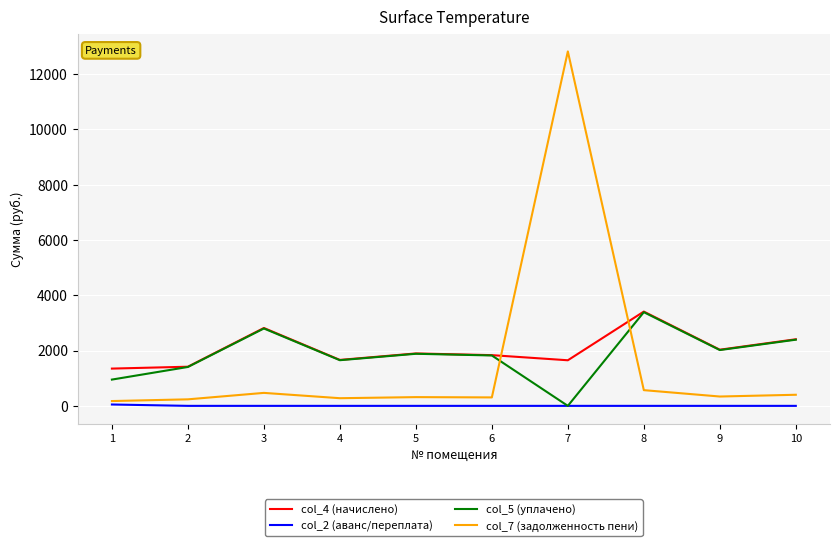

The value of col_2 (аванс/переплата) at 3 is 0.0. True or false?

True